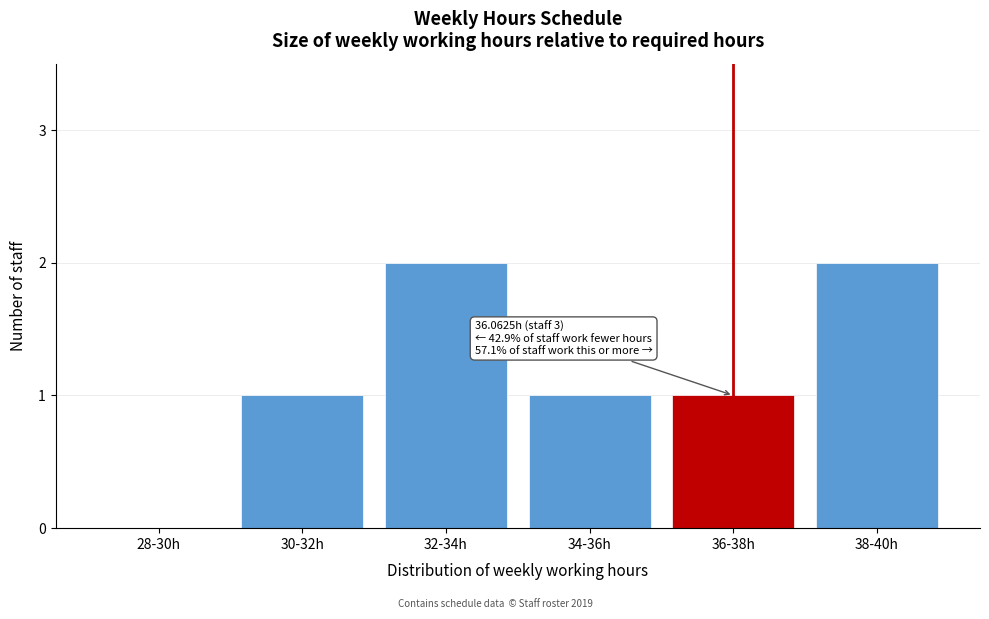

Reading left to right, extract all data points from this chart.

28-30h=0	30-32h=1	32-34h=2	34-36h=1	36-38h=1	38-40h=2